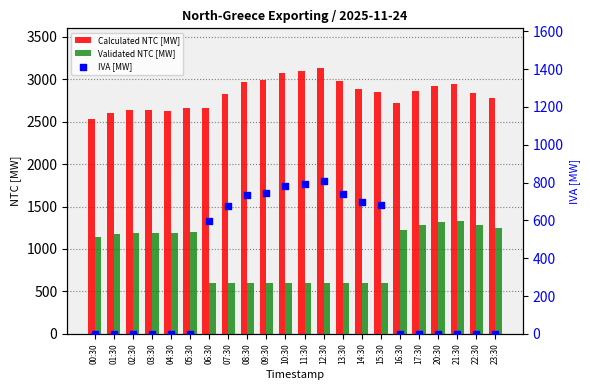

Is the value of Calculated NTC [MW] at 23:30 greater than the value of Validated NTC [MW] at 15:30?

Yes